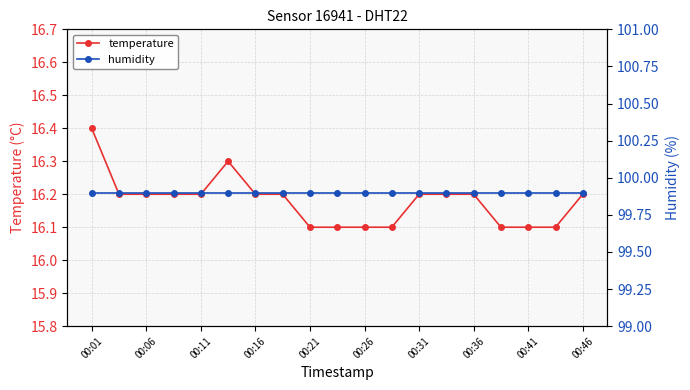

What is the maximum value shown in the chart?

99.9